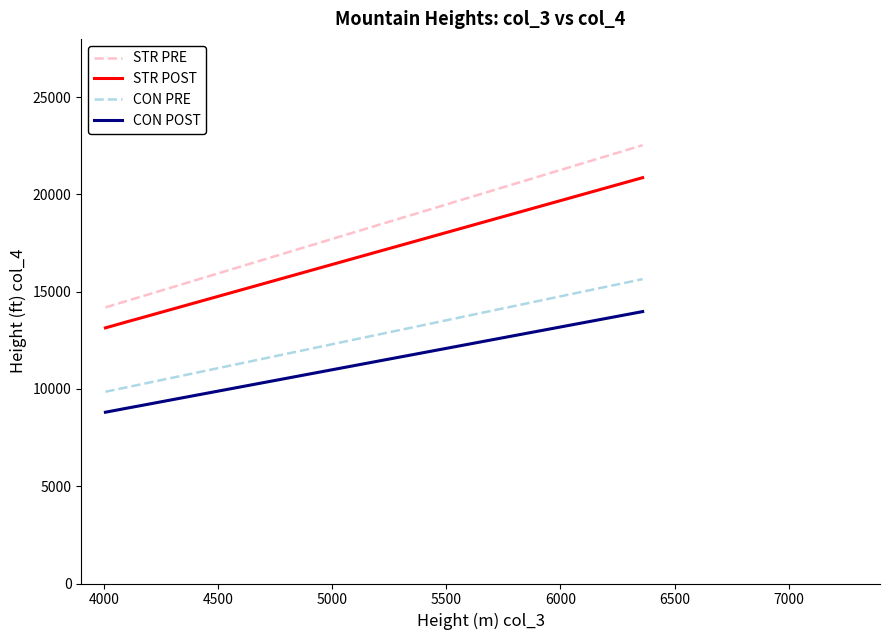

True or false: CON PRE and STR PRE cross at least once.

False